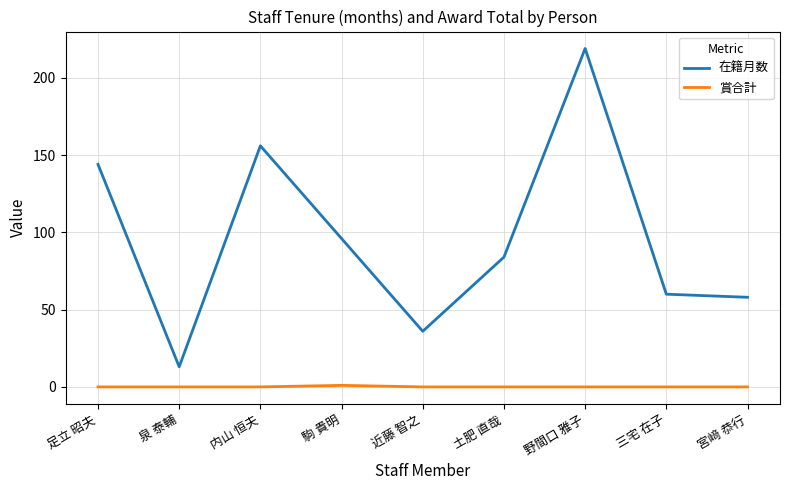

What is the lowest value of the 在籍月数 series?

13